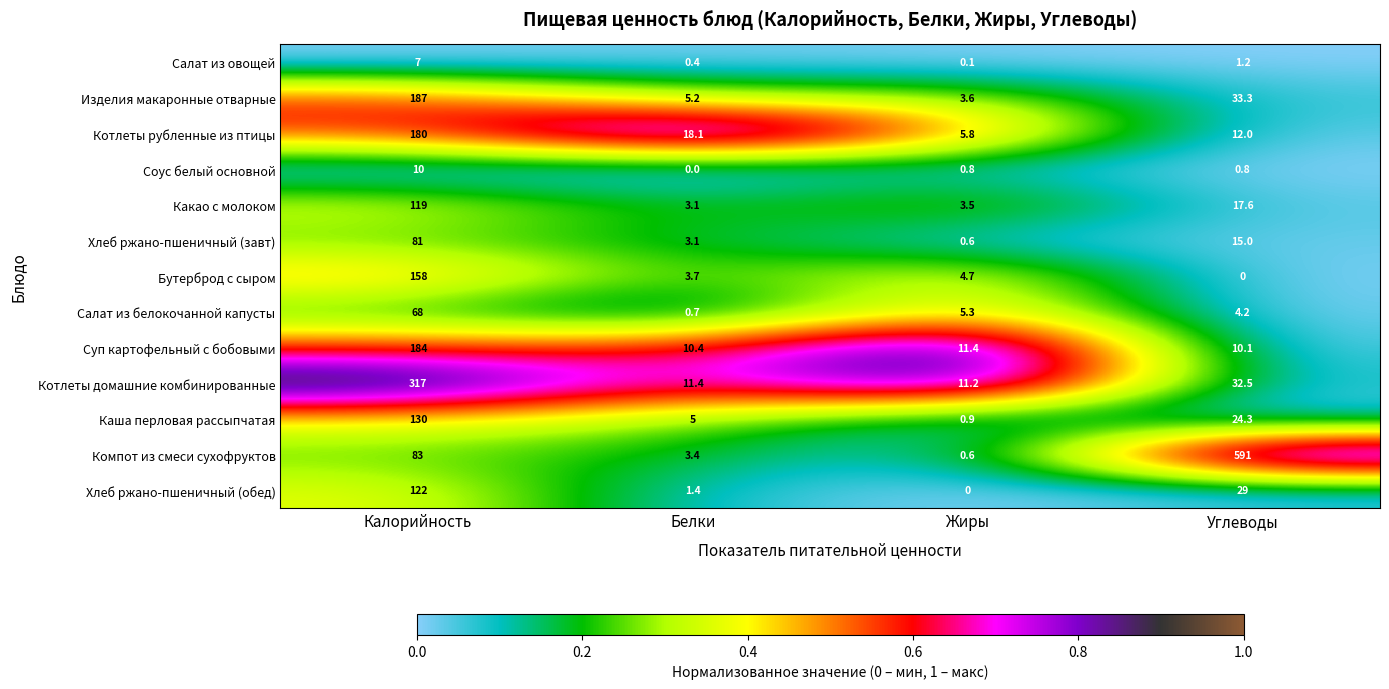

What is the spread (max minus min) of values at Калорийность?

310.0